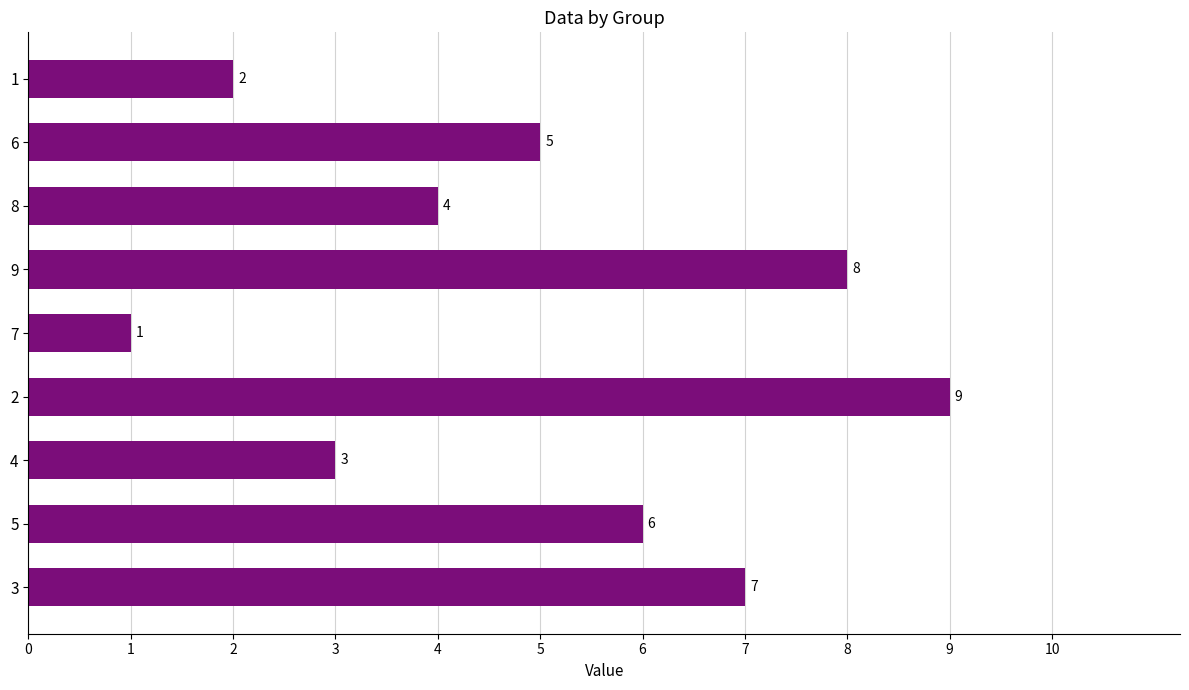

The chart shows a value of 11 at 5. True or false?

False